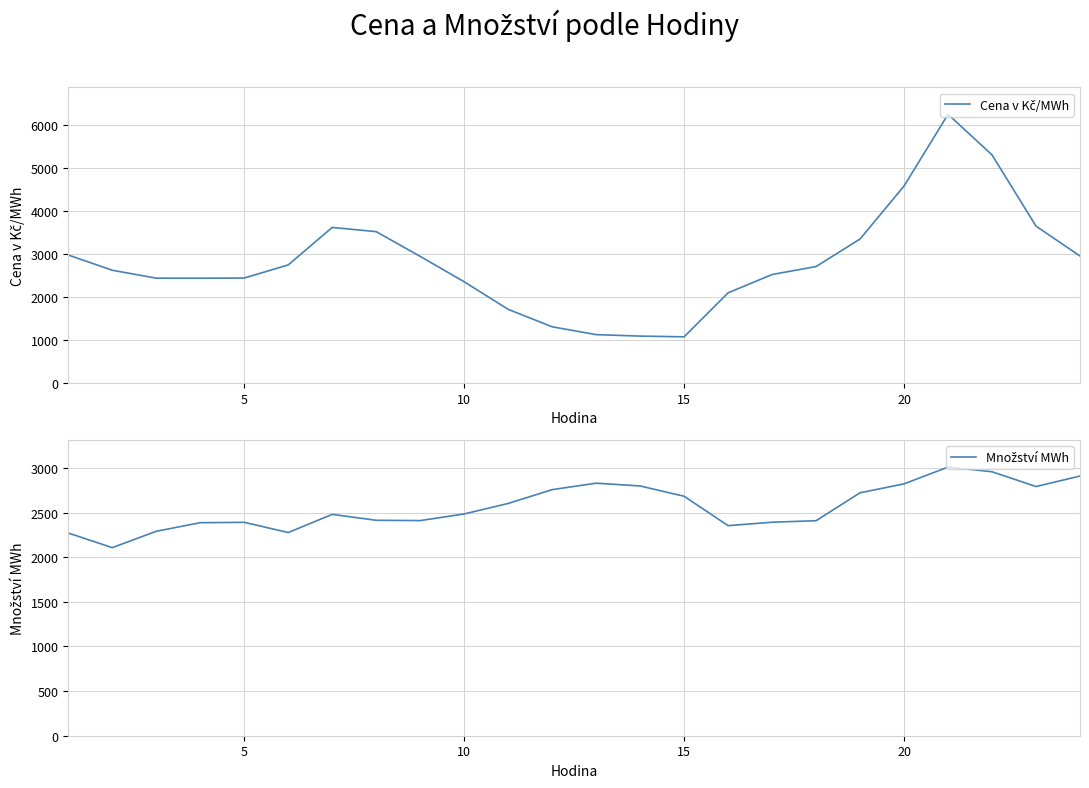

What is the difference between the second highest and minimum values in the Cena v Kč/MWh series?

4231.4